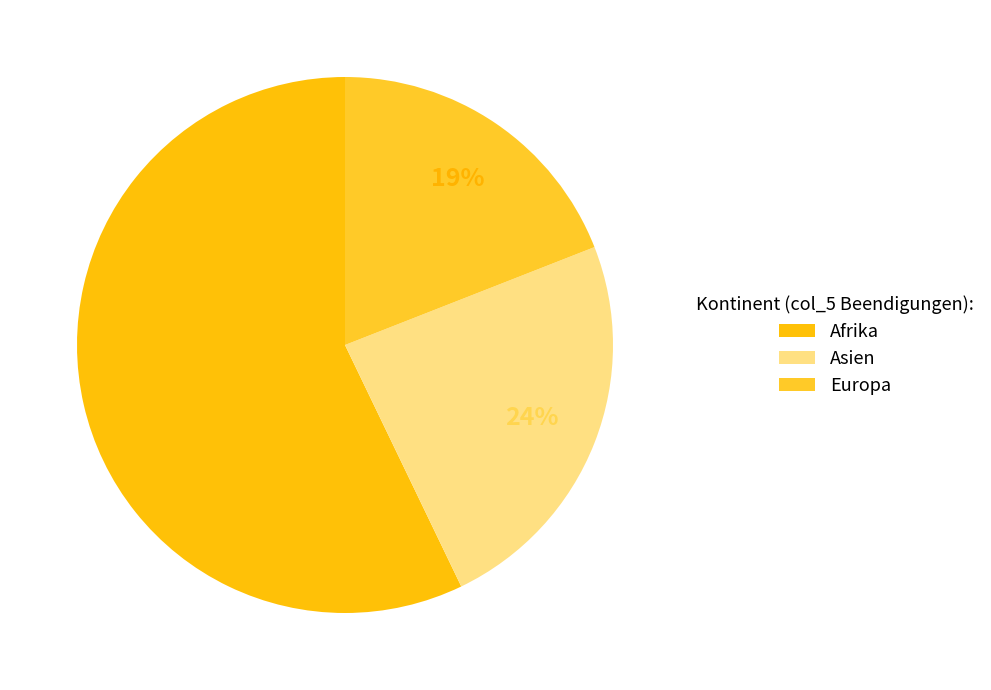

What is the change in value from Asien to Europa?

-1